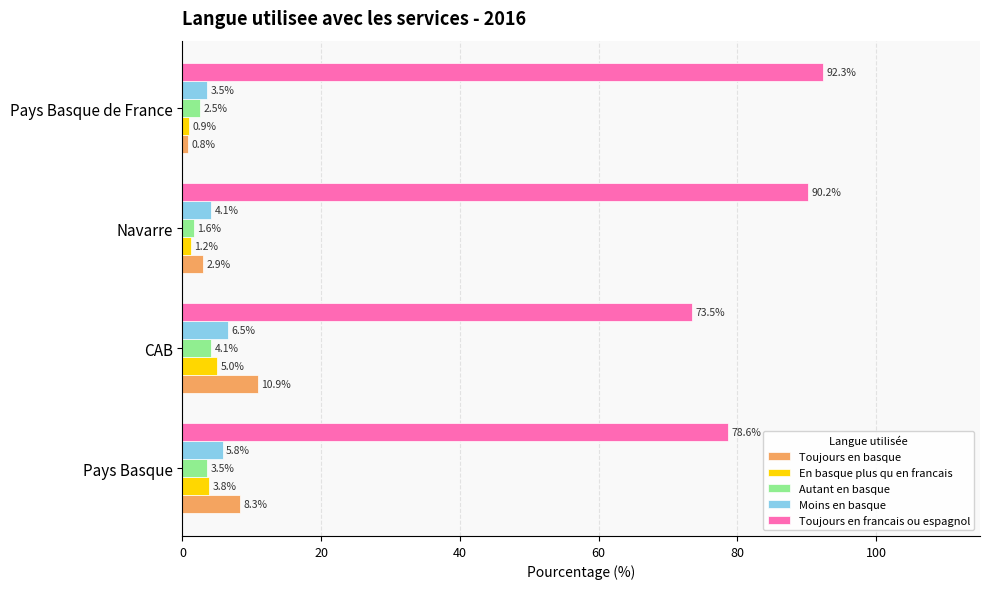

Which label corresponds to the largest value in the chart?

Pays Basque de France